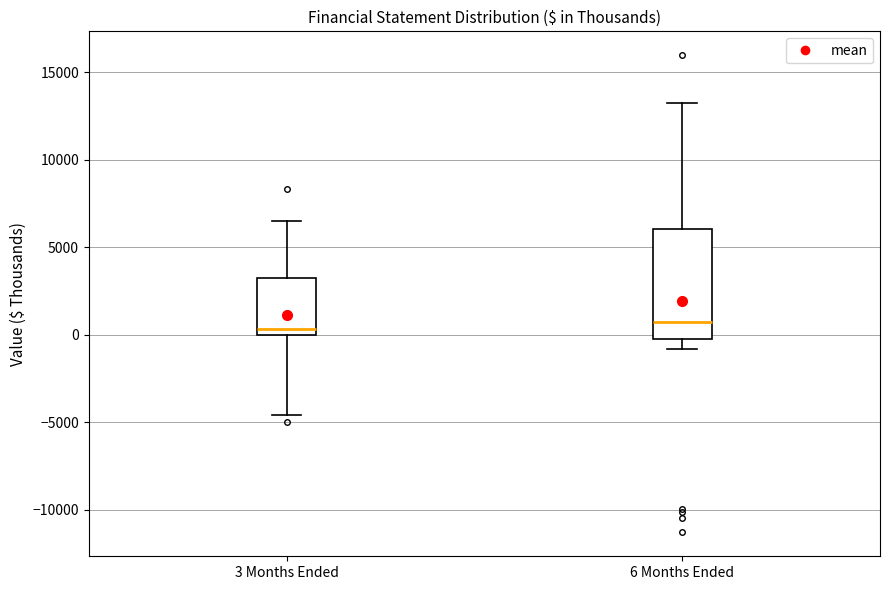

Reading left to right, read every box against the y-axis: the position of its median line, the range the box covers, and the ends of its whiskers. The values are not printed on the chart, so give them approximately, as read against the axis.

3 Months Ended: median 500, box 0 to 3000, whiskers -4500 to 6500
6 Months Ended: median 500, box 0 to 6000, whiskers -1000 to 13500